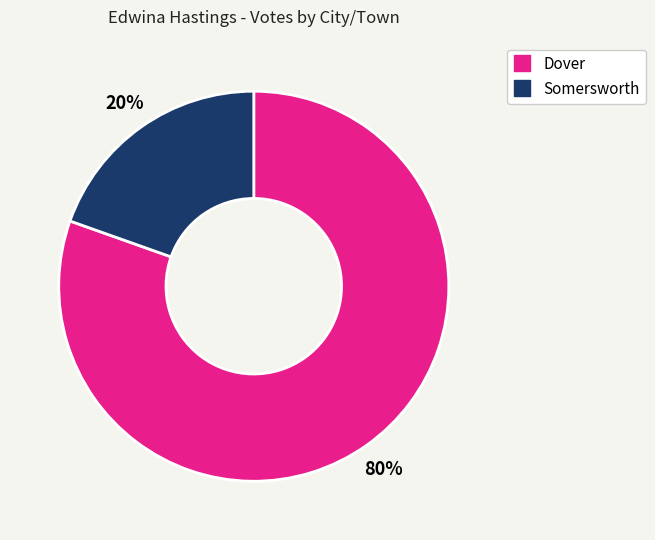

Does Dover represent more than half of the total?

Yes